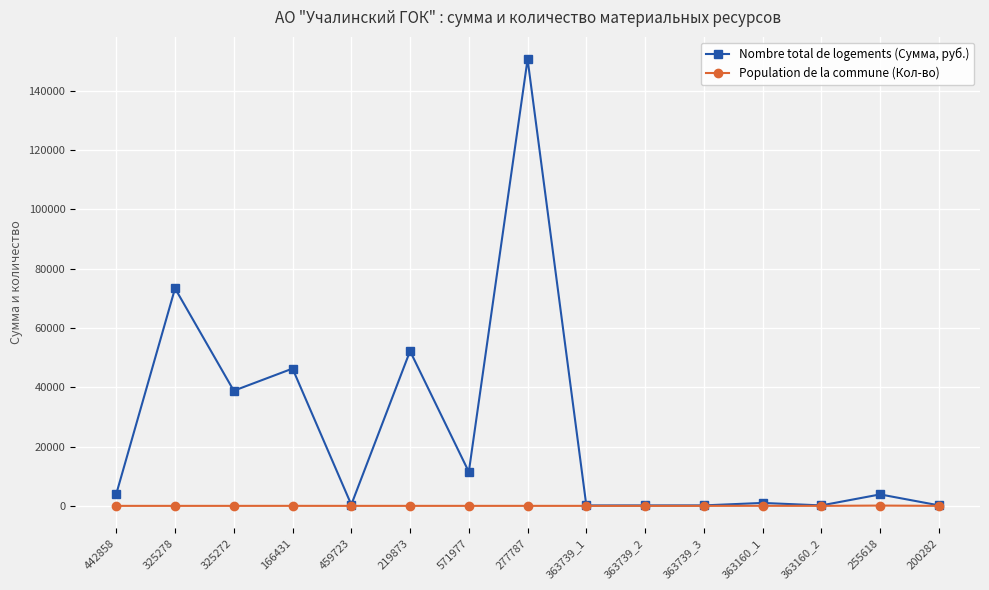

At which category is the sum across all series the highest?

277787